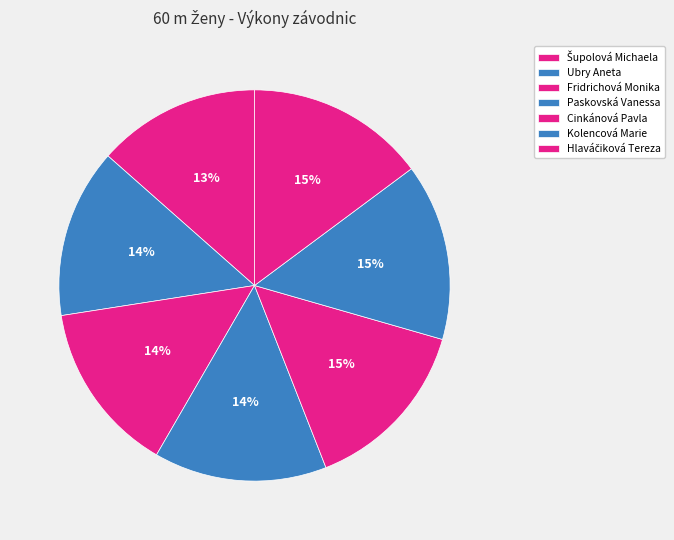

Which has a higher value, Ubry Aneta or Fridrichová Monika?

Fridrichová Monika